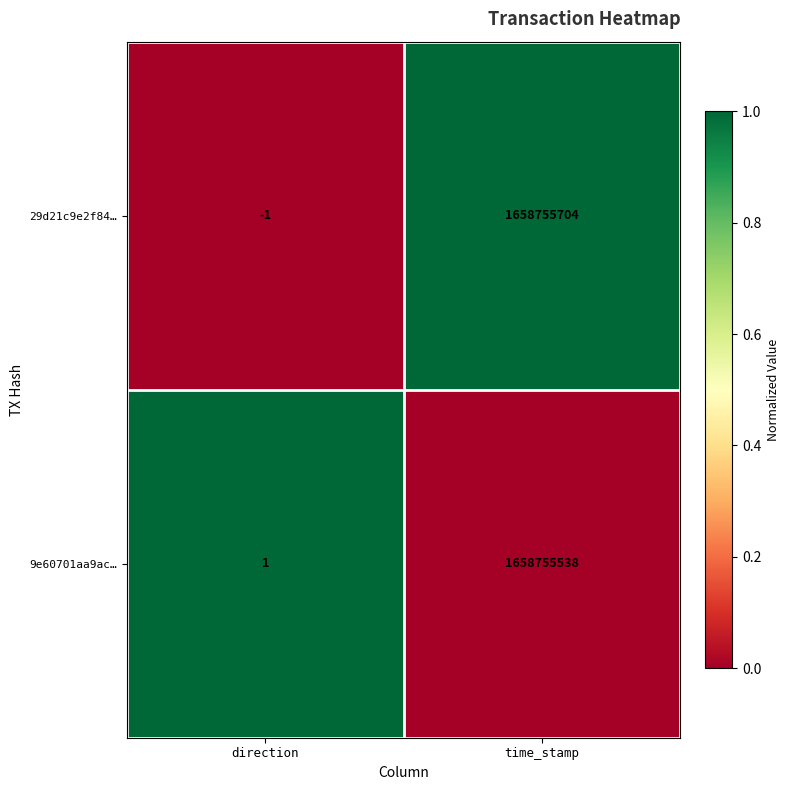

Is it true that 9e60701aa9ac… equals 2417543104 at time_stamp?

False